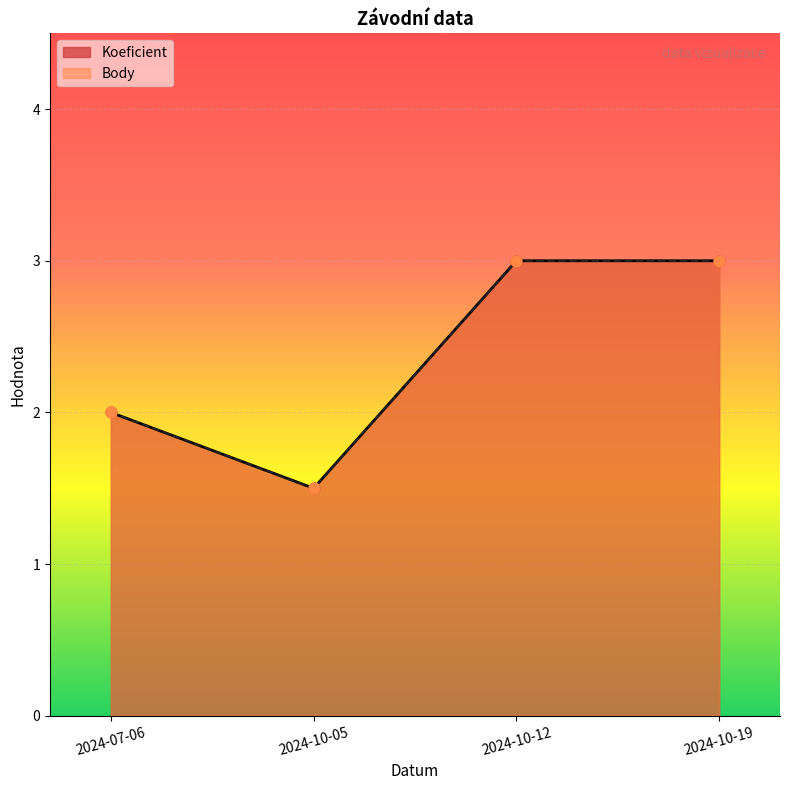

Which series contains the highest Y value?

Koeficient